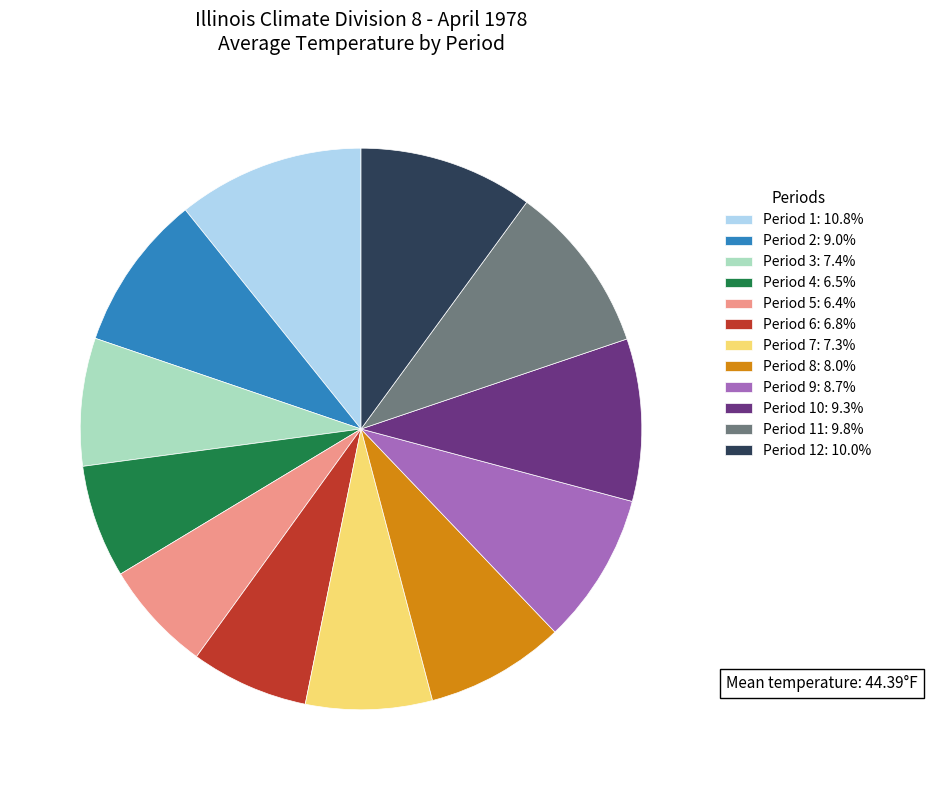

Approximately how many times larger is the value at Period 8: 8.0% compared to Period 9: 8.7%?

0.9